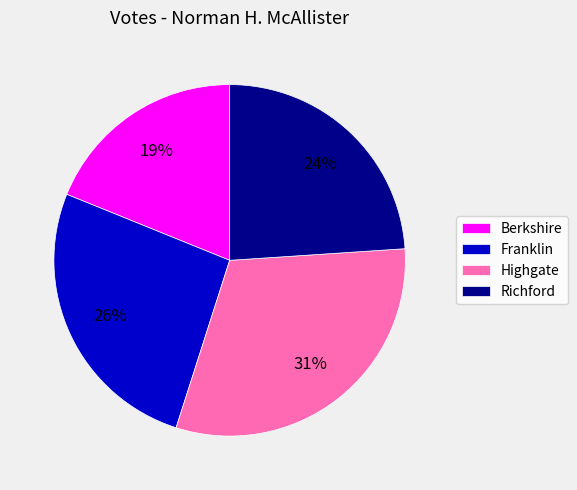

To the nearest percent, what is the difference between the Berkshire and Richford slice percentages?

5%